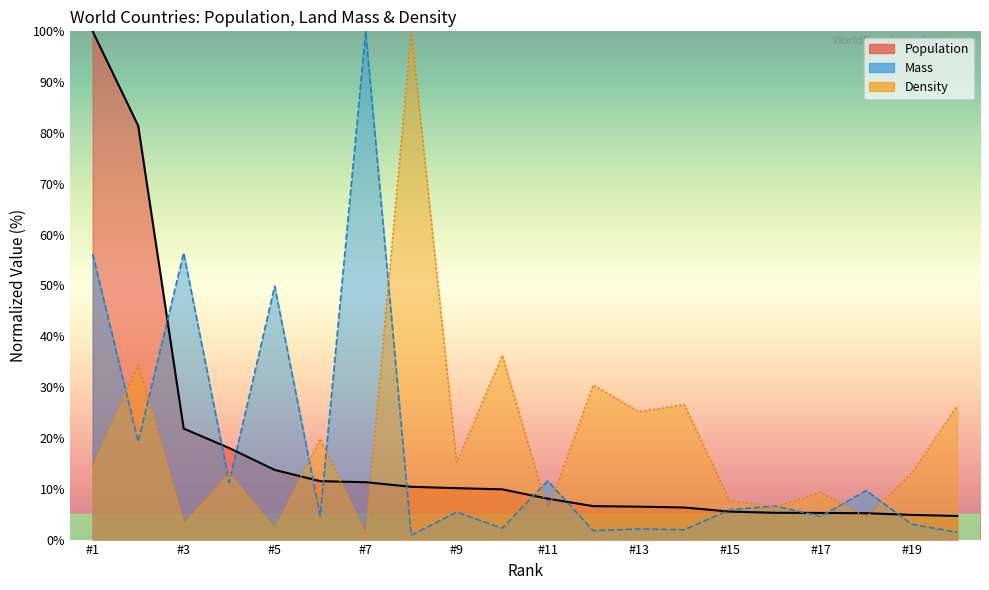

What is the sum of the Population values at 12 and 15?

12.1